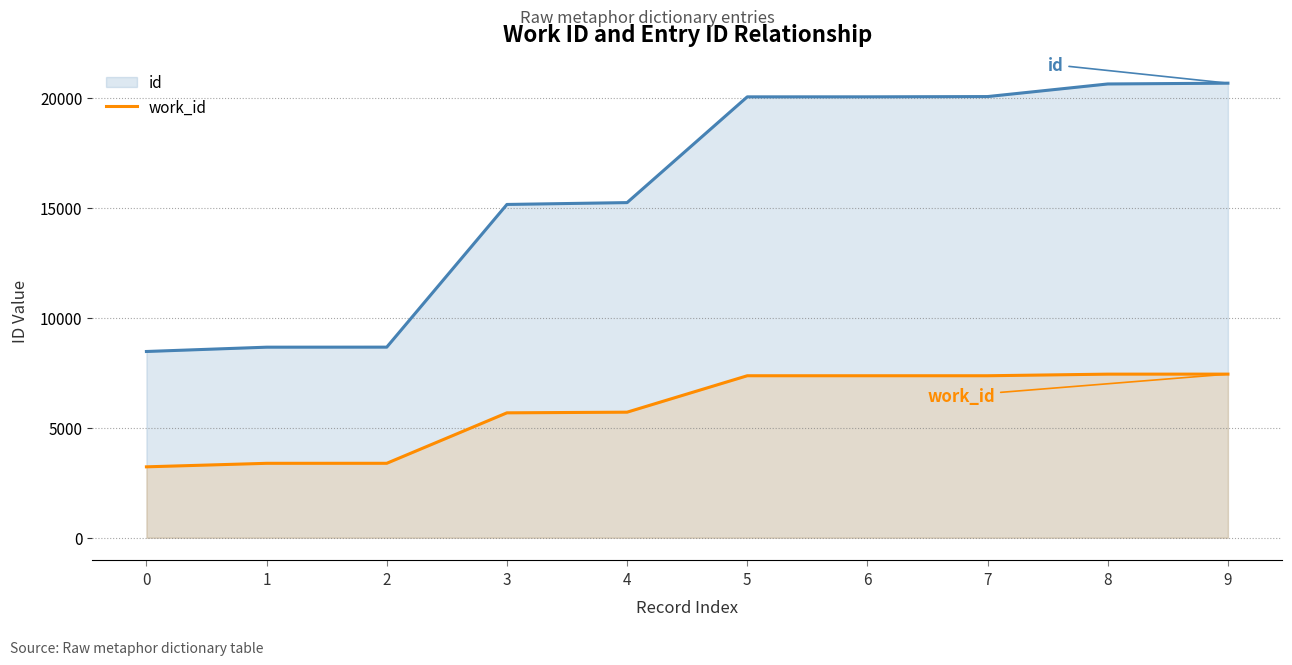

How many lines are shown in the chart?

2